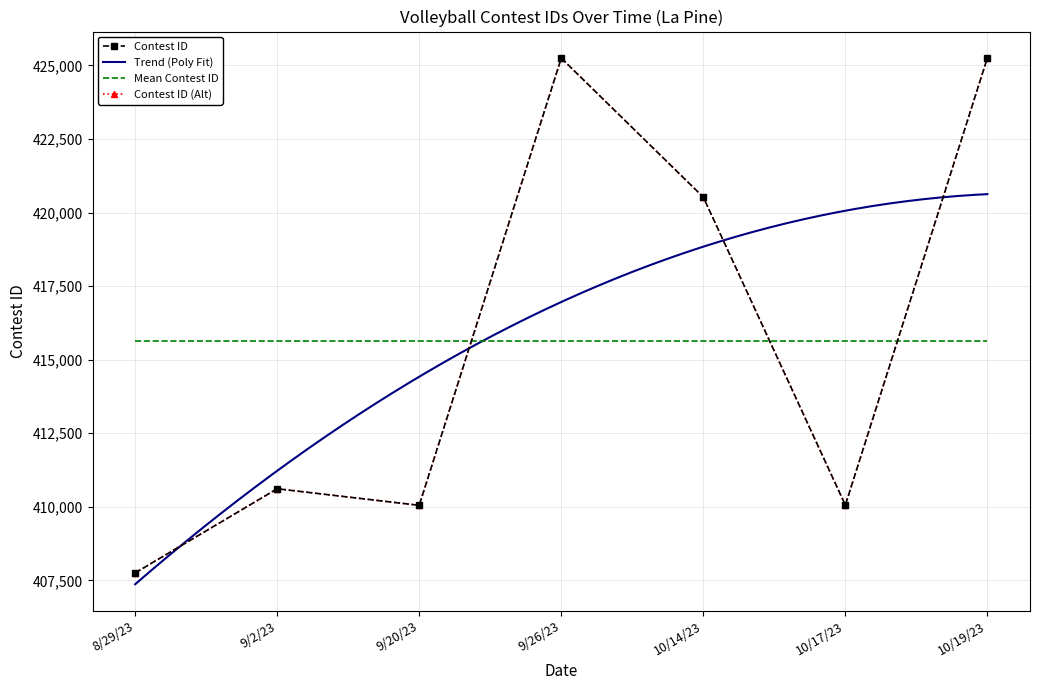

List the labels in order of value, smallest first.

8/29/23, 9/20/23, 10/17/23, 9/2/23, 10/14/23, 9/26/23, 10/19/23